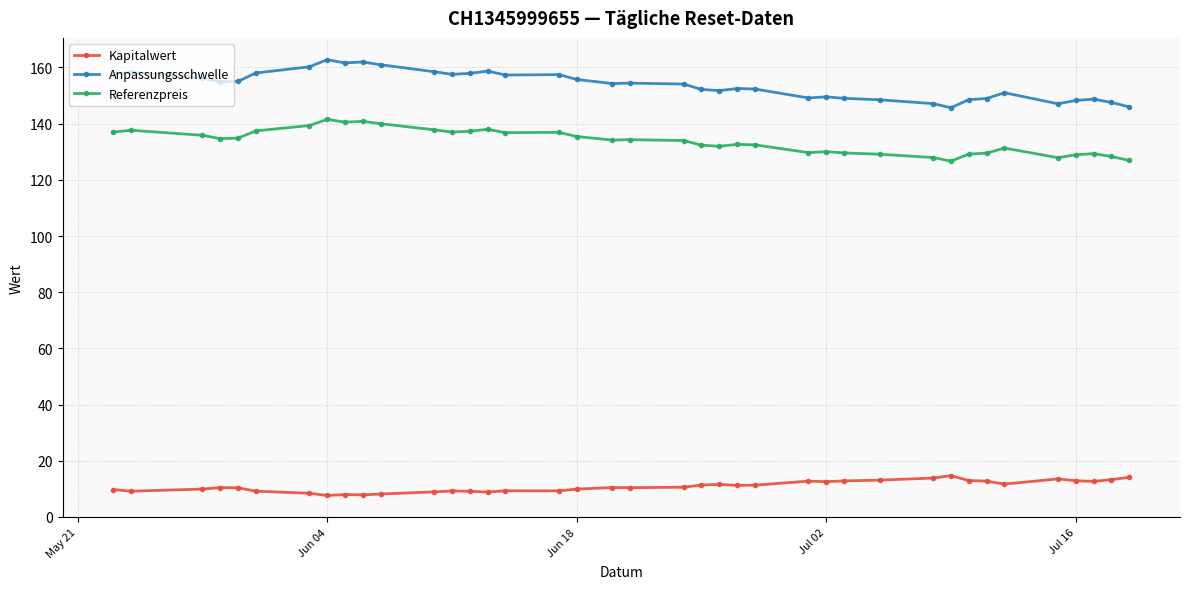

At how many categories does at least one series exceed 79?

39